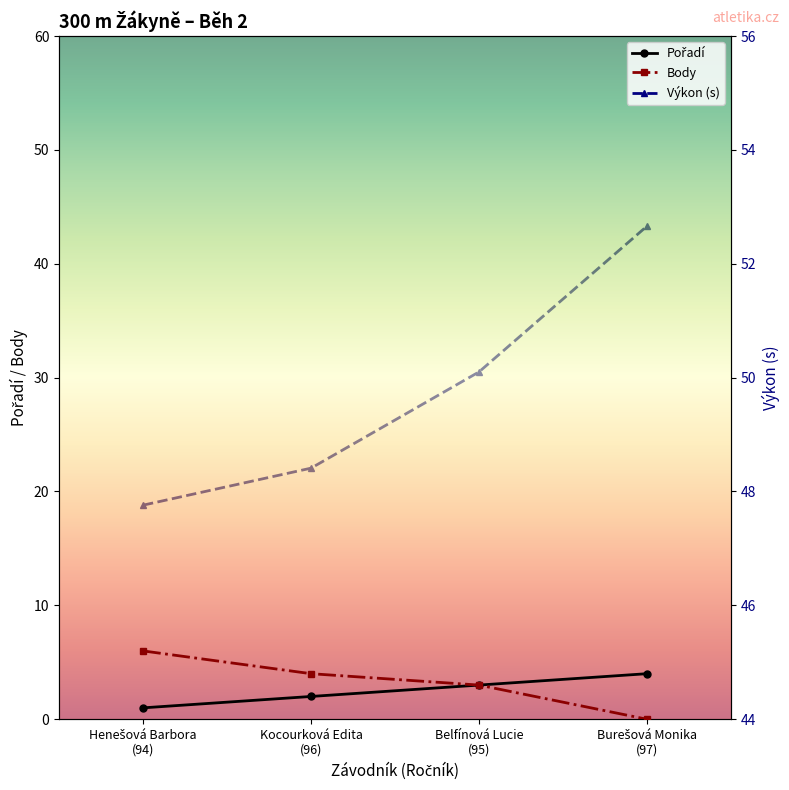

What is the sum of all Body values?

13